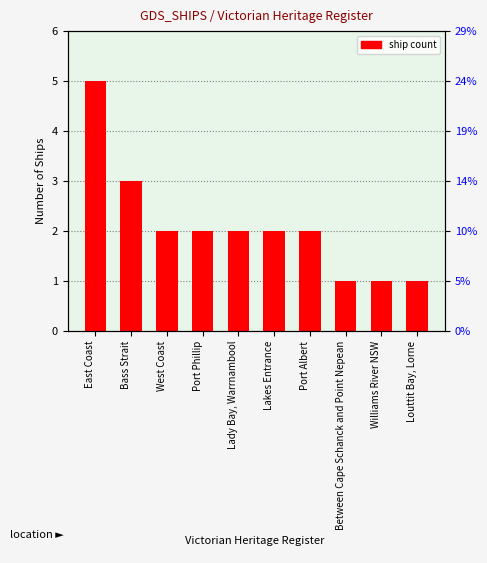

Reading right to left, list all the values displayed in this chart.

Louttit Bay, Lorne=1	Williams River NSW=1	Between Cape Schanck and Point Nepean=1	Port Albert=2	Lakes Entrance=2	Lady Bay, Warrnambool=2	Port Phillip=2	West Coast=2	Bass Strait=3	East Coast=5